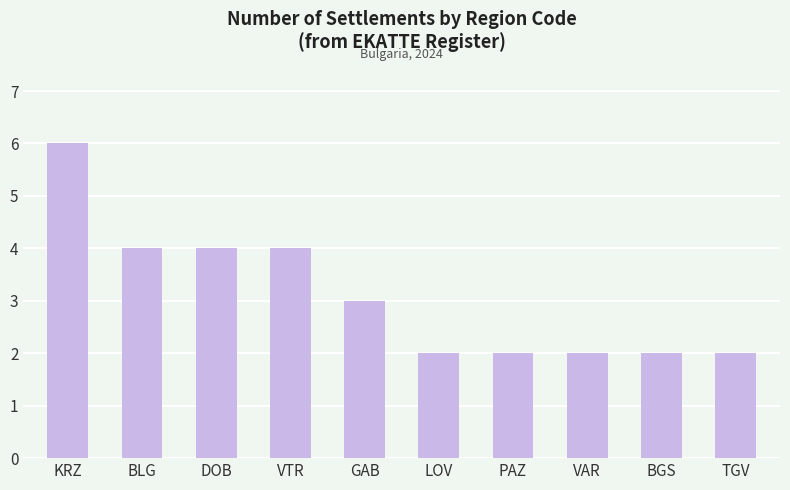

What is the average value?

3